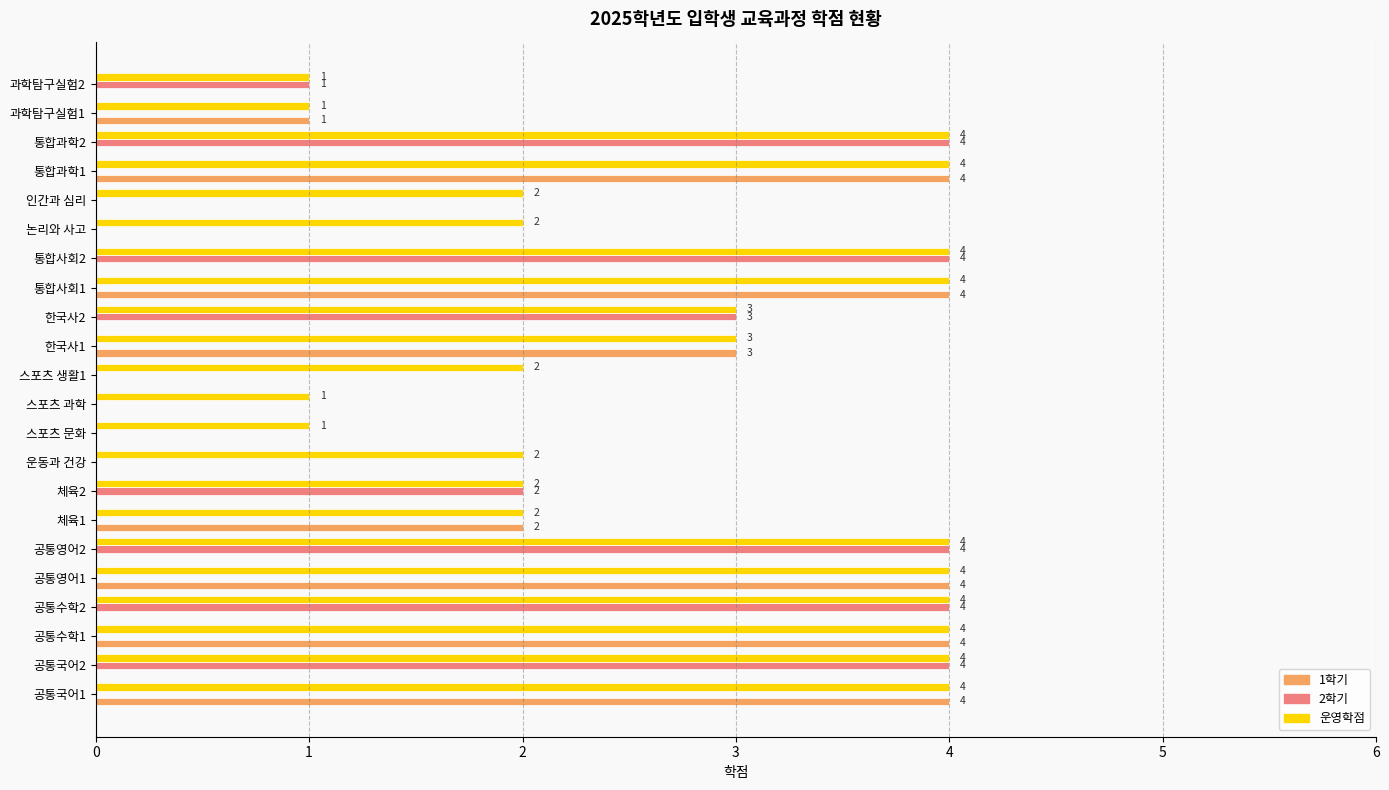

Between 체육2 and 한국사1, which series saw the biggest shift?

1학기